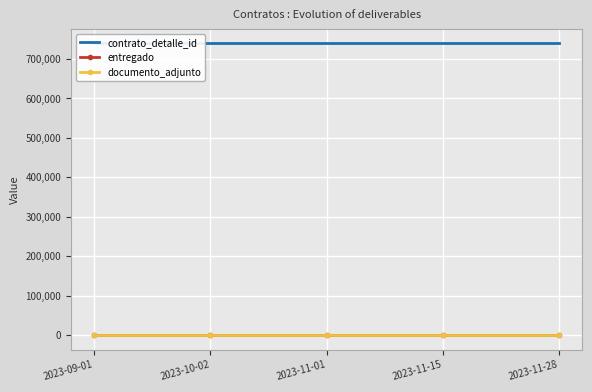

What is the label of the 4th point from the left?

2023-11-15